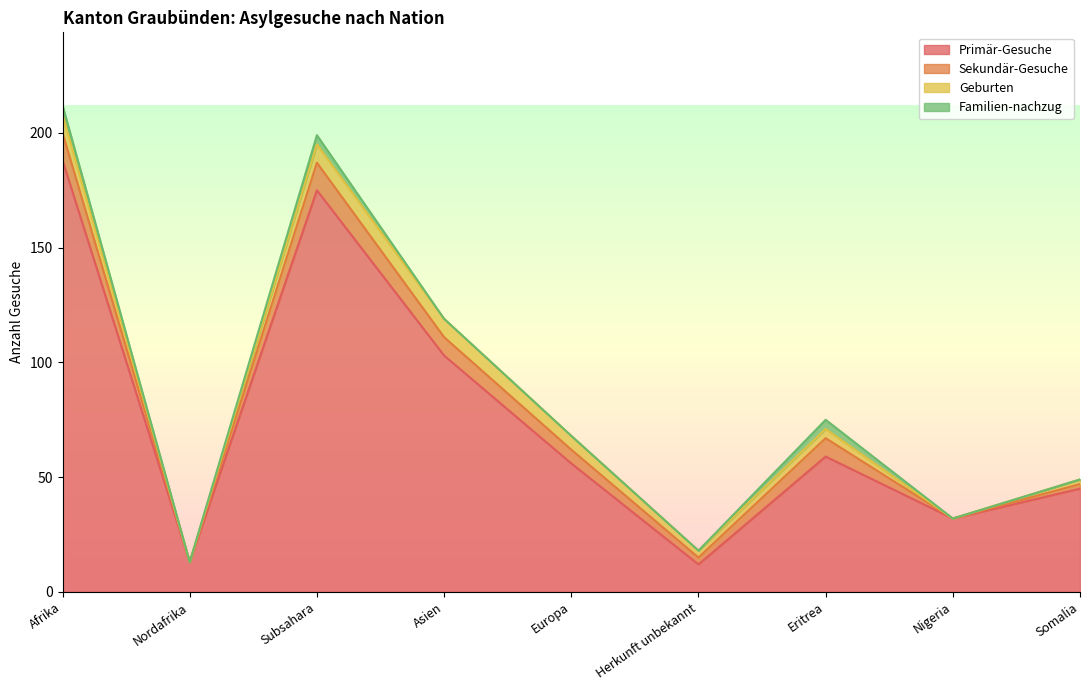

The value of Geburten at Subsahara is 4. True or false?

False